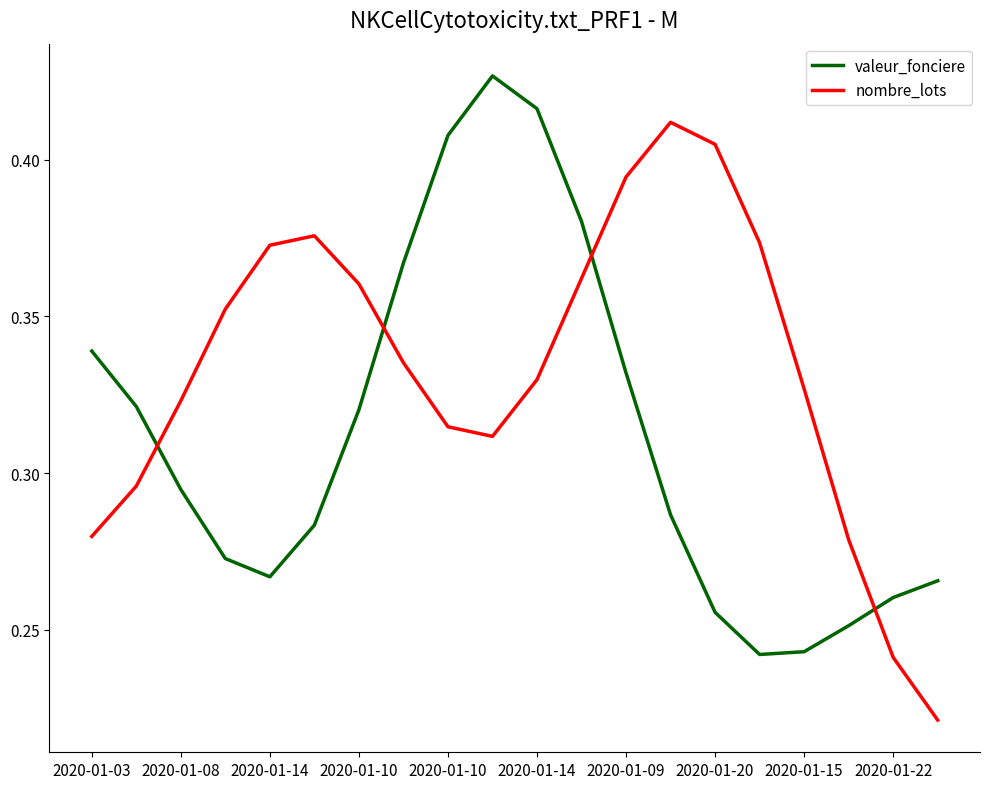

List the series in order of their overall mean, lowest first.

valeur_fonciere, nombre_lots